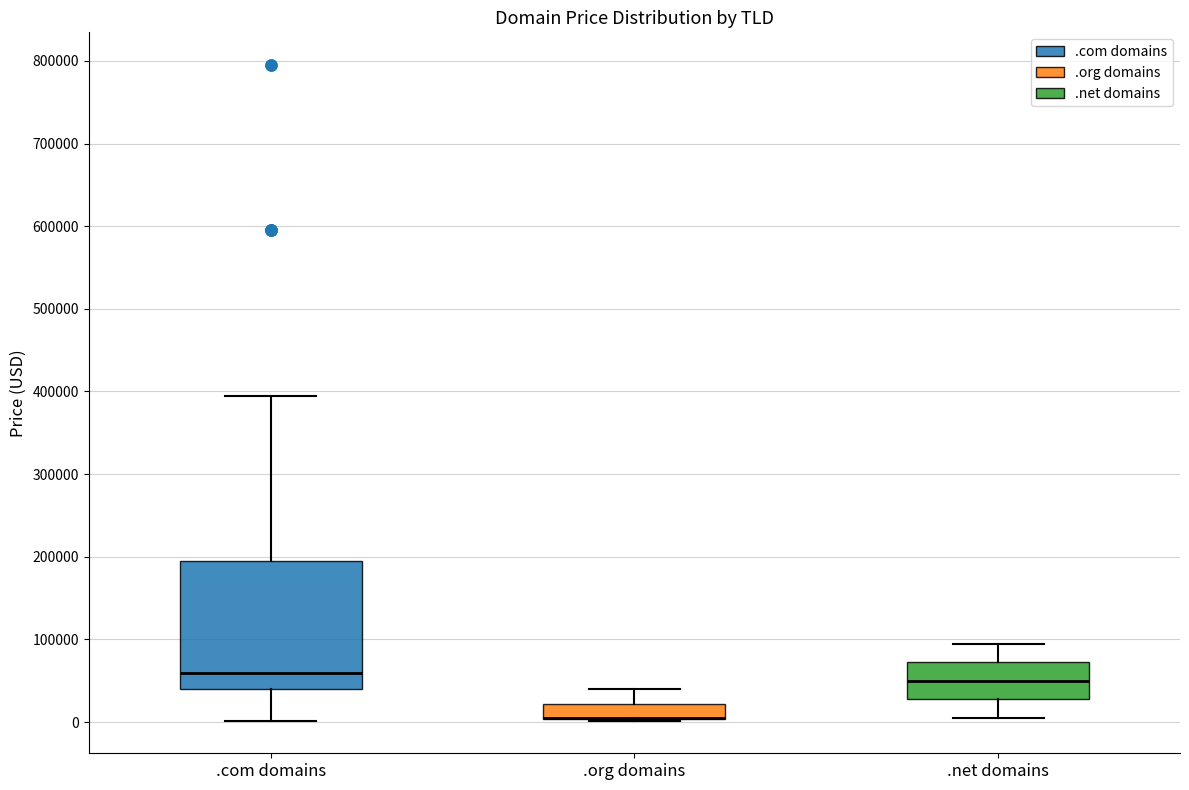

Reading left to right, transcribe this box plot: for each box, give where its median line is, the range the box spans, and where its two whiskers end, as read against the y-axis. The values are not printed on the chart, so give them approximately, as read against the axis.

.com domains: median 60000, box 40000 to 190000, whiskers 0 to 390000
.org domains: median 0 (drawn on the box's lower edge), box 0 to 20000, whiskers 0 to 40000
.net domains: median 50000, box 30000 to 70000, whiskers 0 to 90000